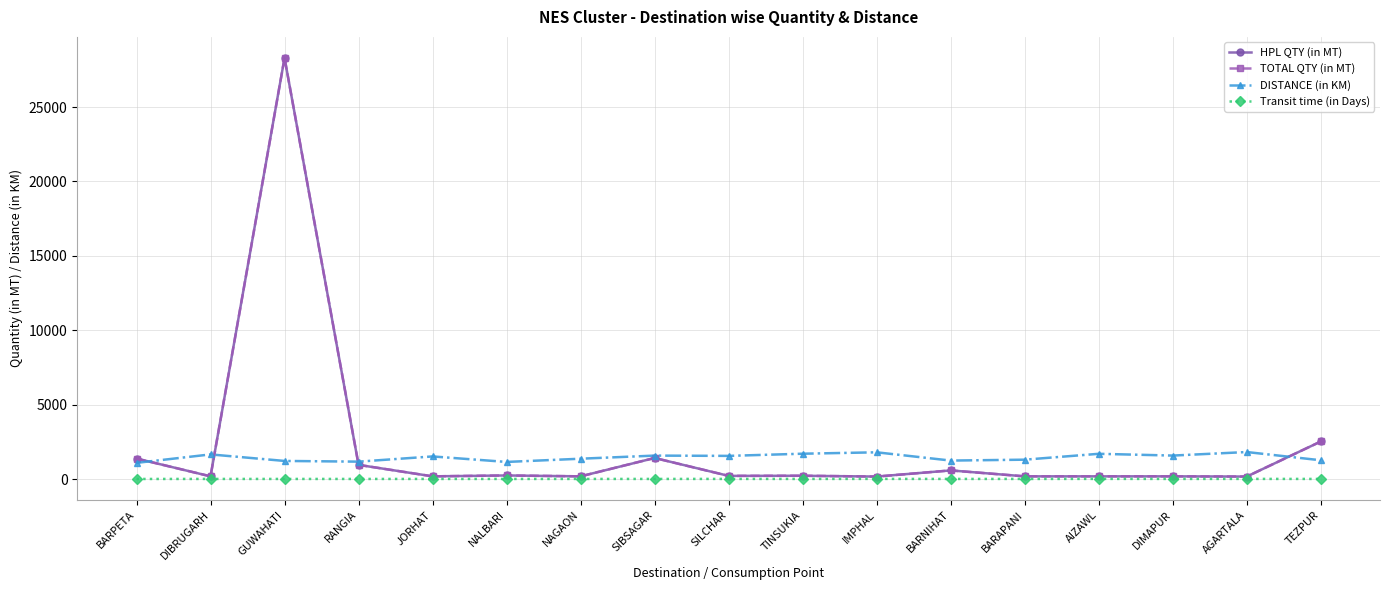

What is the approximate value of Transit time (in Days) at BARNIHAT?

6